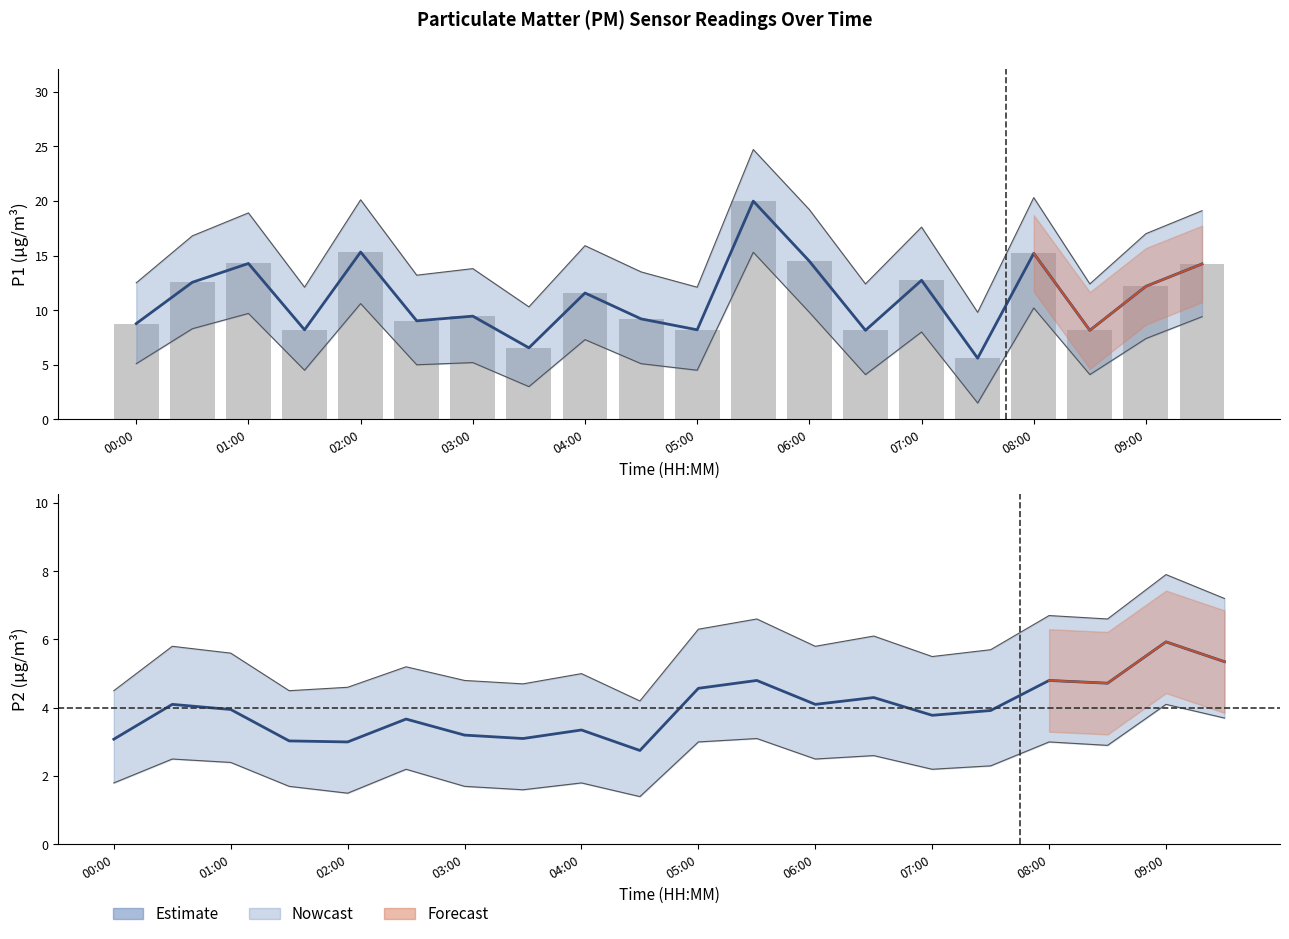

What is the lowest value of the P1 estimate series?

5.6